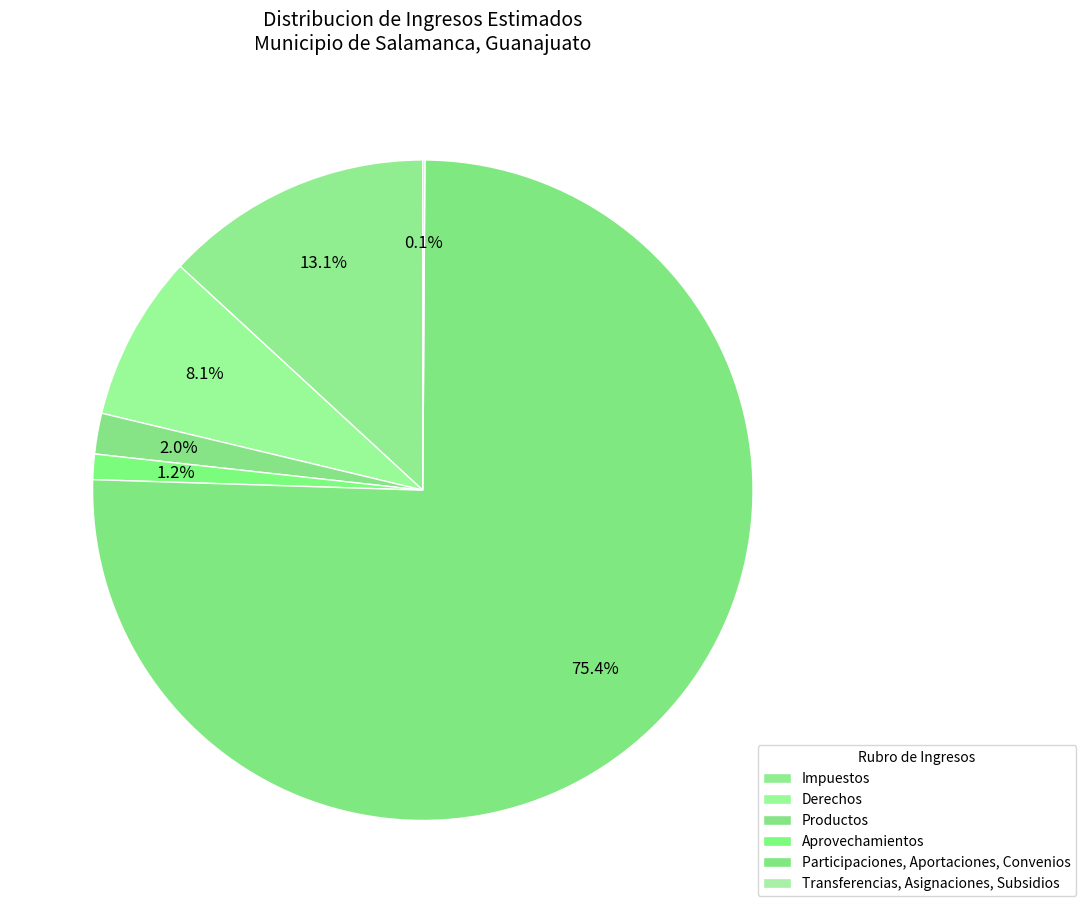

Which category accounts for the majority?

Participaciones, Aportaciones, Convenios